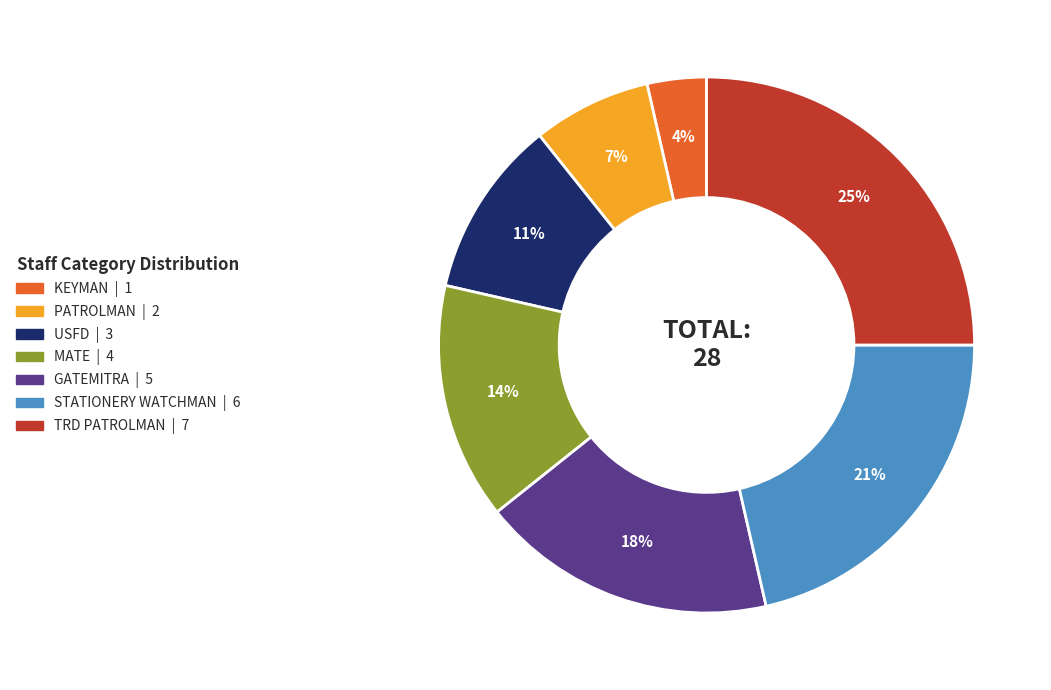

To the nearest percent, what percentage of the pie is TRD PATROLMAN?

25%